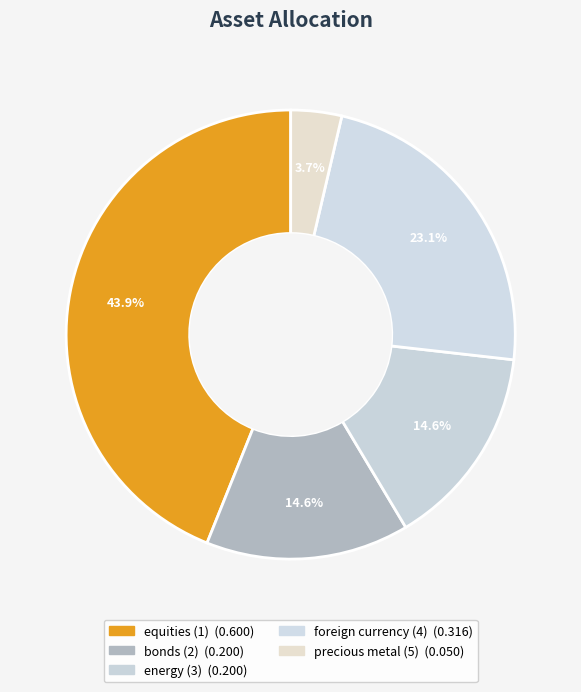

The bonds (2) slice represents 15% of the pie. True or false?

True